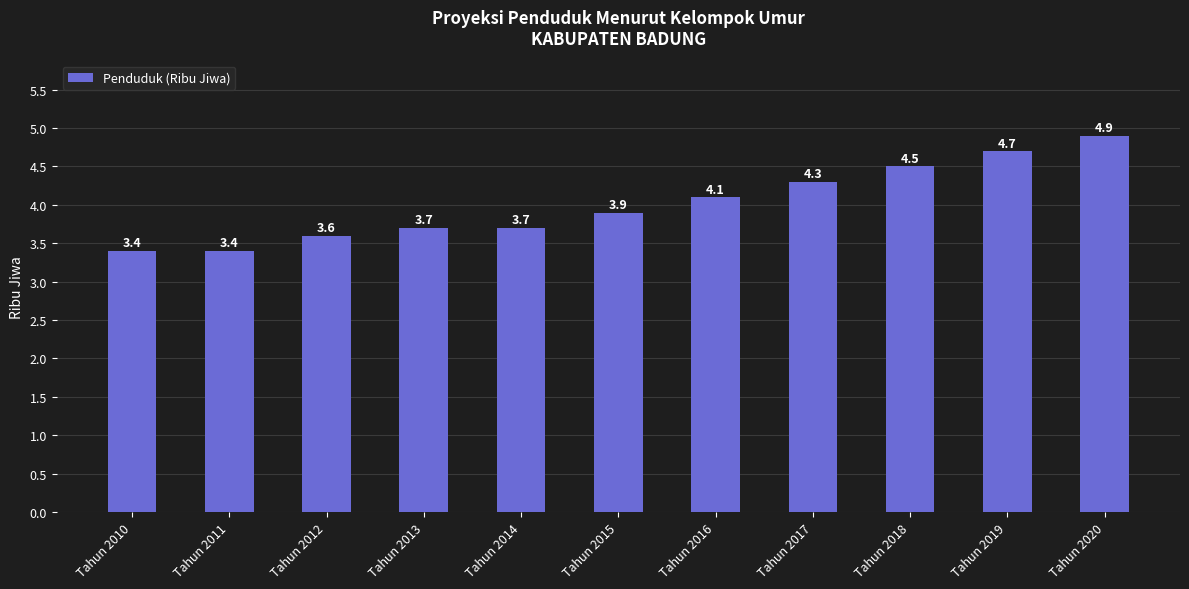

Is it true that the value at Tahun 2020 is 6.6?

False